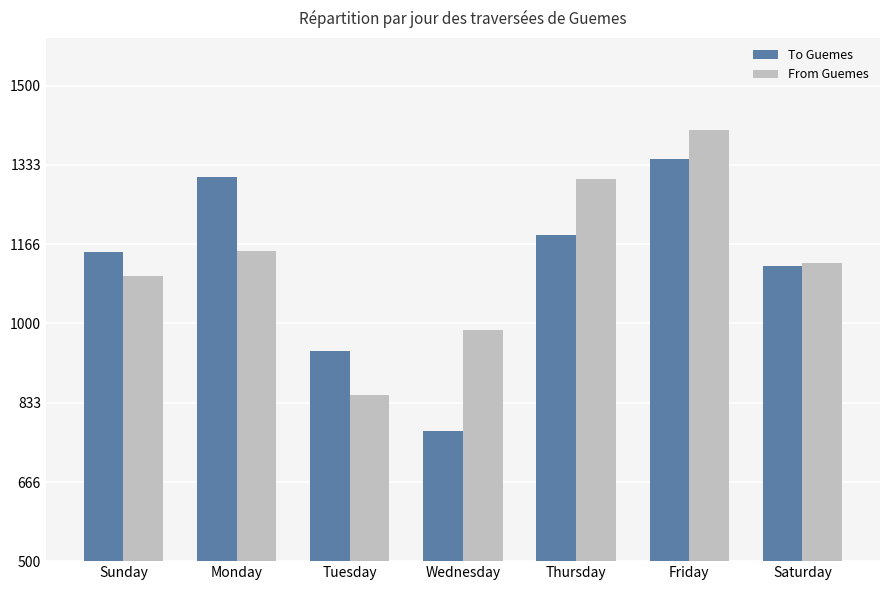

How many values in the From Guemes series are below 1126?

3